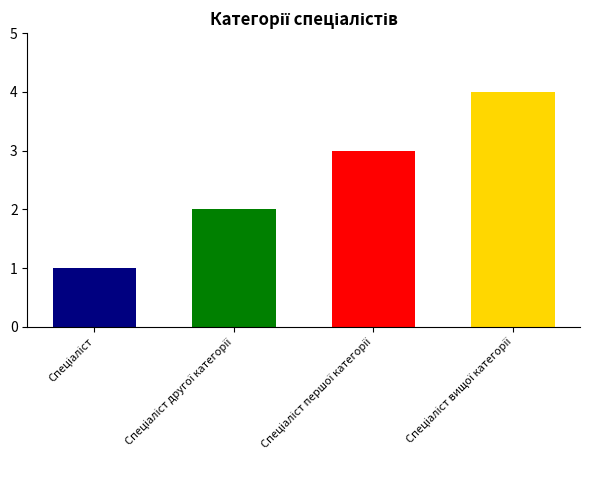

The chart shows a value of 3 at Спеціаліст другої категорії. True or false?

False